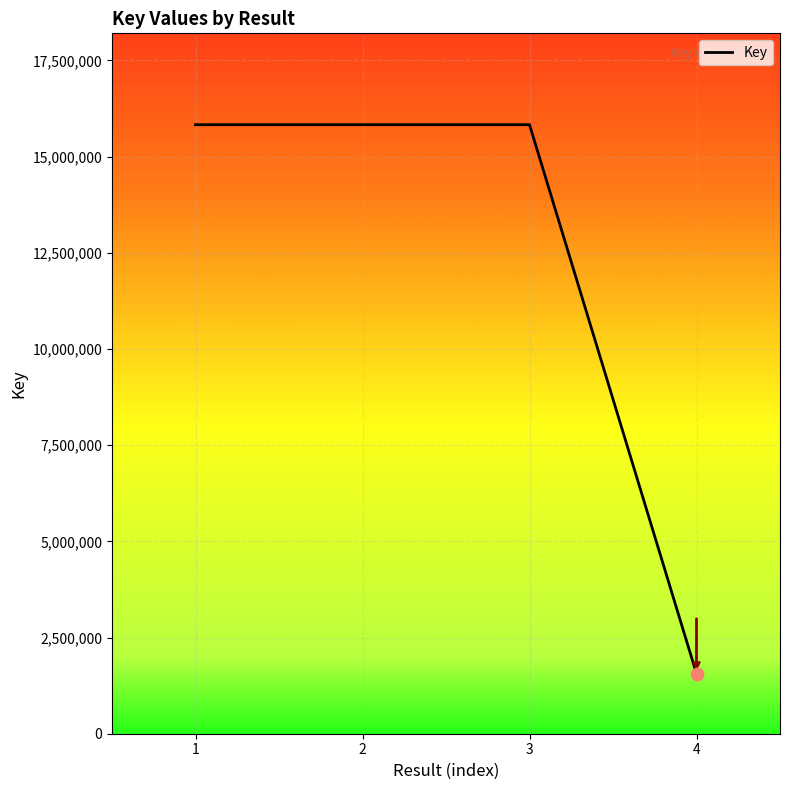

What is the ratio of the value at 2 to the value at 4?

10.2